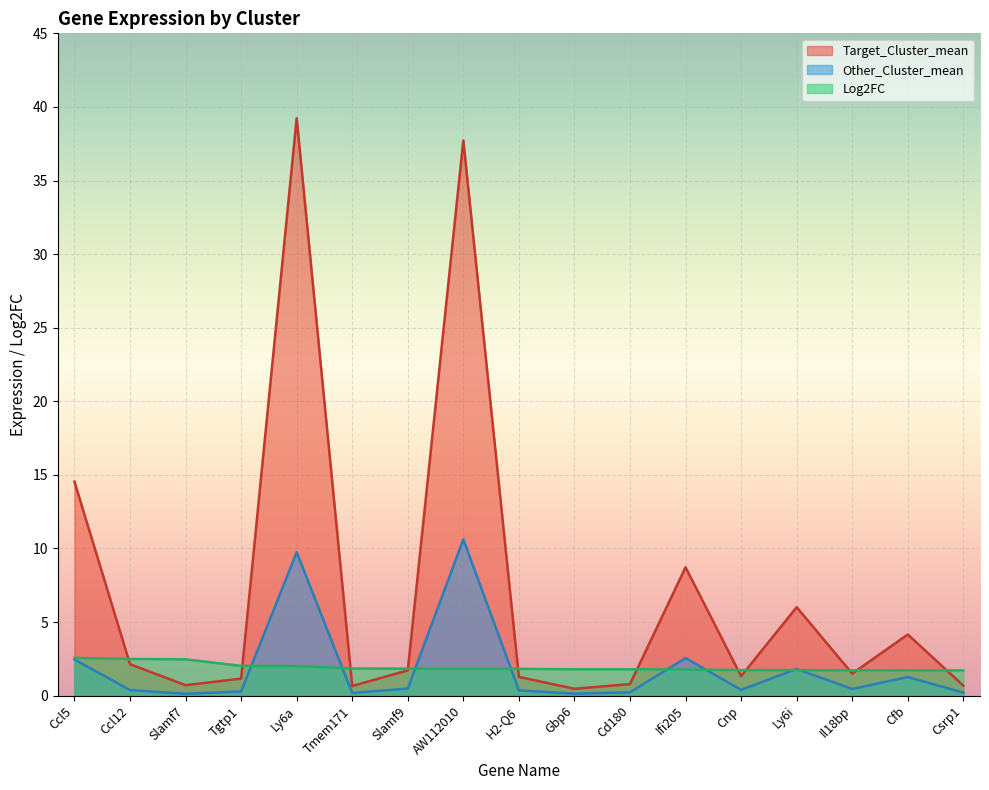

Reading left to right, transcribe all the data shown in this chart.

Target_Cluster_mean: Ccl5=14.5	Ccl12=2.1	Slamf7=0.7	Tgtp1=1.2	Ly6a=39.2	Tmem171=0.7	Slamf9=1.7	AW112010=37.7	H2-Q6=1.3	Gbp6=0.5	Cd180=0.8	Ifi205=8.7	Cnp=1.3	Ly6i=6.0	Il18bp=1.5	Cfb=4.2	Csrp1=0.7
Other_Cluster_mean: Ccl5=2.5	Ccl12=0.4	Slamf7=0.1	Tgtp1=0.3	Ly6a=9.7	Tmem171=0.2	Slamf9=0.5	AW112010=10.6	H2-Q6=0.4	Gbp6=0.1	Cd180=0.2	Ifi205=2.6	Cnp=0.4	Ly6i=1.8	Il18bp=0.5	Cfb=1.3	Csrp1=0.2
Log2FC: Ccl5=2.6	Ccl12=2.5	Slamf7=2.5	Tgtp1=2.0	Ly6a=2.0	Tmem171=1.8	Slamf9=1.8	AW112010=1.8	H2-Q6=1.8	Gbp6=1.8	Cd180=1.8	Ifi205=1.8	Cnp=1.7	Ly6i=1.7	Il18bp=1.7	Cfb=1.7	Csrp1=1.7